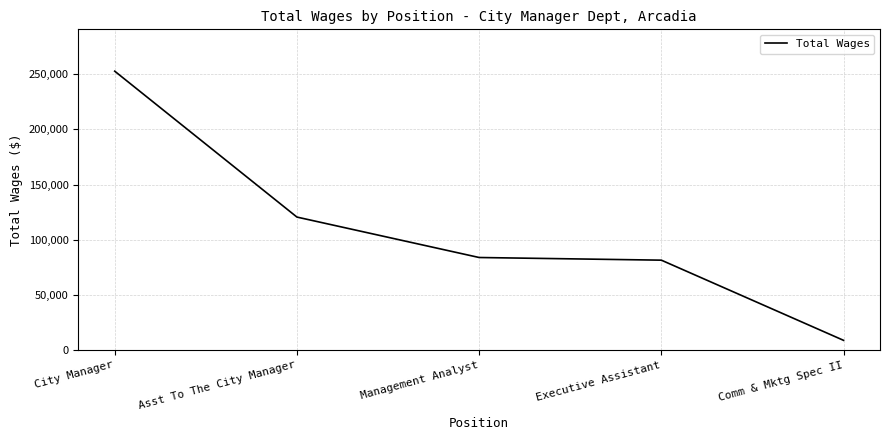

The value at Management Analyst is 149682. True or false?

False